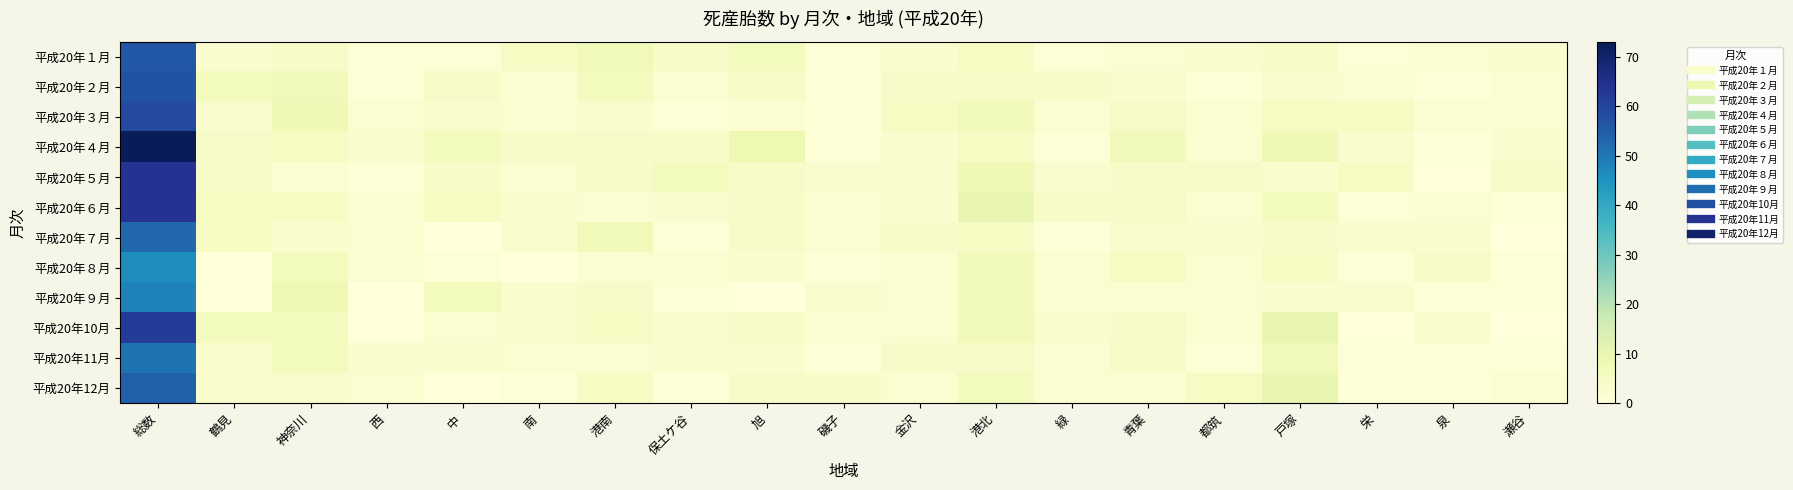

Reading left to right, transcribe all the data shown in this chart.

平成20年１月: 総数=56	鶴見=3	神奈川=4	西=1	中=1	南=5	港南=7	保土ケ谷=4	旭=6	磯子=1	金沢=3	港北=5	緑=1	青葉=2	都筑=3	戸塚=4	栄=1	泉=2	瀬谷=3
平成20年２月: 総数=57	鶴見=6	神奈川=7	西=1	中=4	南=2	港南=6	保土ケ谷=2	旭=4	磯子=1	金沢=4	港北=4	緑=4	青葉=3	都筑=1	戸塚=3	栄=2	泉=1	瀬谷=2
平成20年３月: 総数=59	鶴見=3	神奈川=8	西=2	中=3	南=2	港南=3	保土ケ谷=1	旭=2	磯子=1	金沢=5	港北=7	緑=2	青葉=4	都筑=2	戸塚=5	栄=5	泉=2	瀬谷=2
平成20年４月: 総数=73	鶴見=4	神奈川=5	西=3	中=6	南=4	港南=4	保土ケ谷=4	旭=9	磯子=1	金沢=3	港北=5	緑=1	青葉=7	都筑=2	戸塚=8	栄=3	泉=1	瀬谷=3
平成20年５月: 総数=64	鶴見=4	神奈川=2	西=1	中=4	南=2	港南=4	保土ケ谷=6	旭=4	磯子=3	金沢=3	港北=8	緑=3	青葉=4	都筑=4	戸塚=3	栄=5	泉=0	瀬谷=4
平成20年６月: 総数=64	鶴見=5	神奈川=5	西=2	中=5	南=3	港南=2	保土ケ谷=3	旭=4	磯子=2	金沢=3	港北=10	緑=4	青葉=4	都筑=2	戸塚=6	栄=1	泉=2	瀬谷=1
平成20年７月: 総数=53	鶴見=5	神奈川=3	西=2	中=0	南=3	港南=7	保土ケ谷=1	旭=4	磯子=2	金沢=4	港北=5	緑=1	青葉=3	都筑=3	戸塚=4	栄=3	泉=3	瀬谷=0
平成20年８月: 総数=46	鶴見=0	神奈川=6	西=2	中=1	南=0	港南=2	保土ケ谷=2	旭=3	磯子=1	金沢=2	港北=7	緑=2	青葉=5	都筑=2	戸塚=5	栄=1	泉=4	瀬谷=1
平成20年９月: 総数=48	鶴見=0	神奈川=8	西=0	中=6	南=3	港南=4	保土ケ谷=1	旭=0	磯子=3	金沢=2	港北=7	緑=2	青葉=2	都筑=2	戸塚=3	栄=3	泉=1	瀬谷=1
平成20年10月: 総数=62	鶴見=6	神奈川=6	西=0	中=2	南=3	港南=5	保土ケ谷=3	旭=4	磯子=2	金沢=2	港北=7	緑=3	青葉=4	都筑=2	戸塚=10	栄=0	泉=3	瀬谷=0
平成20年11月: 総数=51	鶴見=3	神奈川=6	西=3	中=3	南=2	港南=2	保土ケ谷=3	旭=3	磯子=1	金沢=4	港北=4	緑=2	青葉=4	都筑=1	戸塚=7	栄=1	泉=1	瀬谷=1
平成20年12月: 総数=54	鶴見=3	神奈川=3	西=2	中=0	南=1	港南=5	保土ケ谷=1	旭=4	磯子=4	金沢=2	港北=6	緑=2	青葉=2	都筑=5	戸塚=10	栄=1	泉=1	瀬谷=2